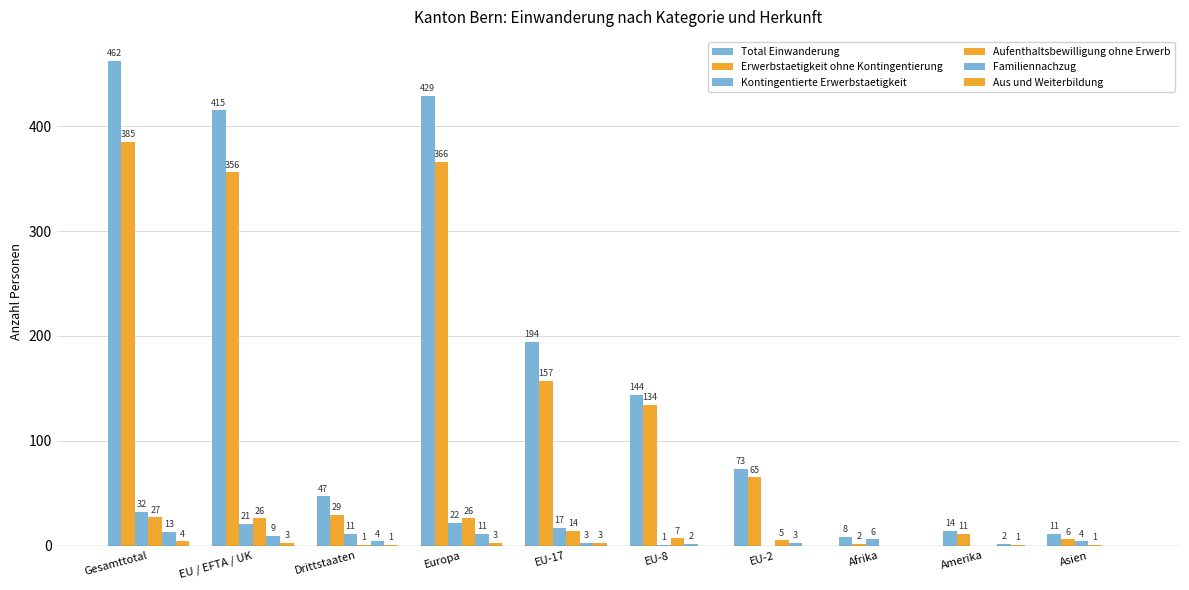

Rank the series by their maximum value, from highest to lowest.

Total Einwanderung, Erwerbstaetigkeit ohne Kontingentierung, Kontingentierte Erwerbstaetigkeit, Aufenthaltsbewilligung ohne Erwerb, Familiennachzug, Aus und Weiterbildung